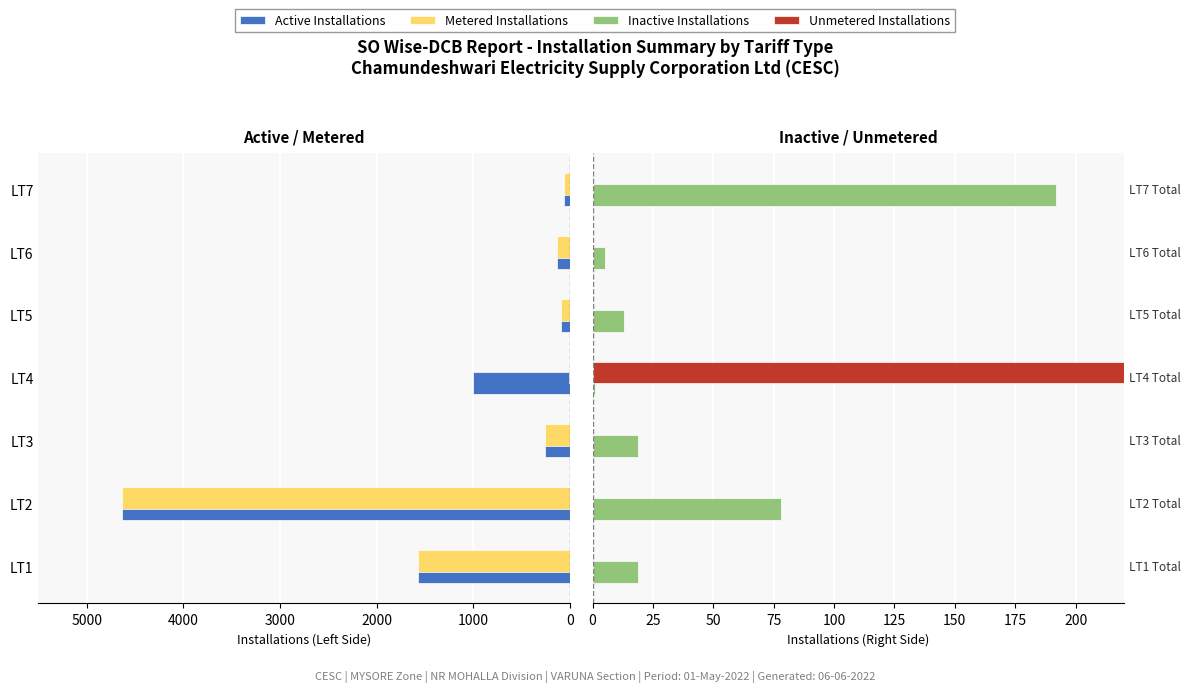

List the series in order of their peak value, lowest first.

Inactive Installations, Unmetered Installations, Active Installations, Metered Installations